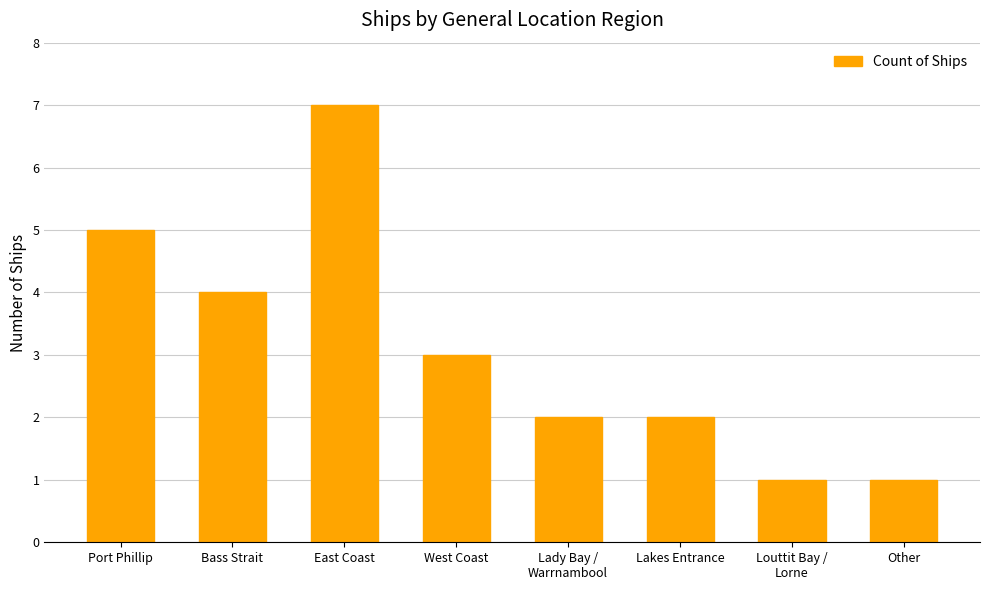

Reading left to right, transcribe all the data shown in this chart.

5	4	7	3	2	2	1	1